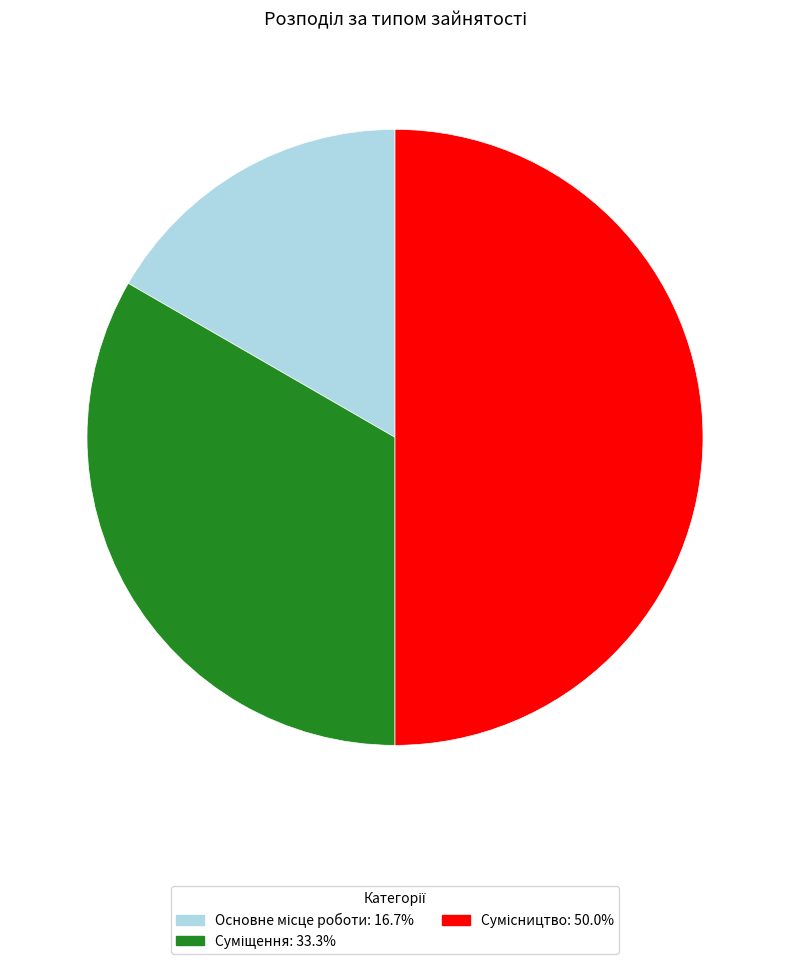

Count the number of slices in the pie.

3